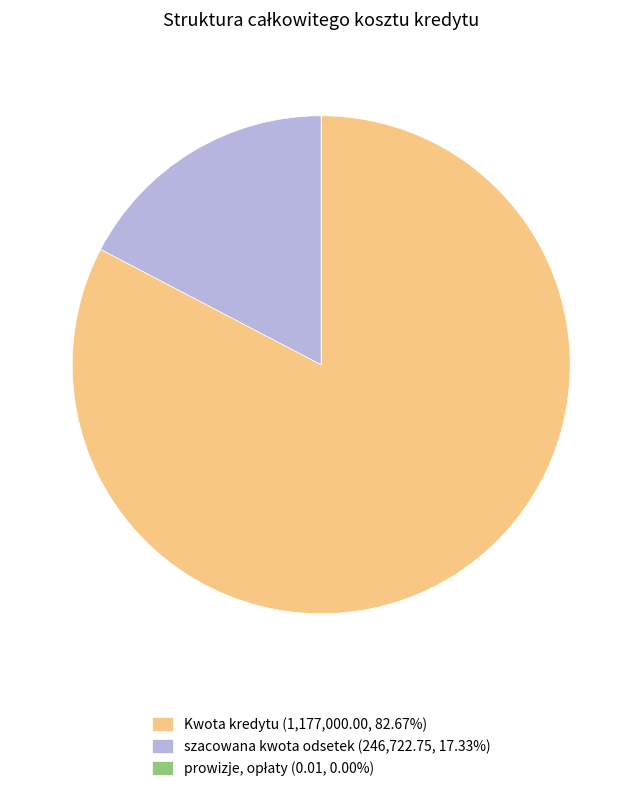

Does Kwota kredytu (1,177,000.00, 82.67%) represent more than half of the total?

Yes